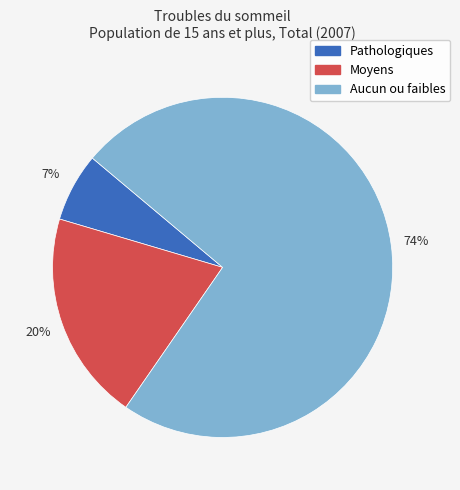

To the nearest percent, what is the average slice percentage?

33%